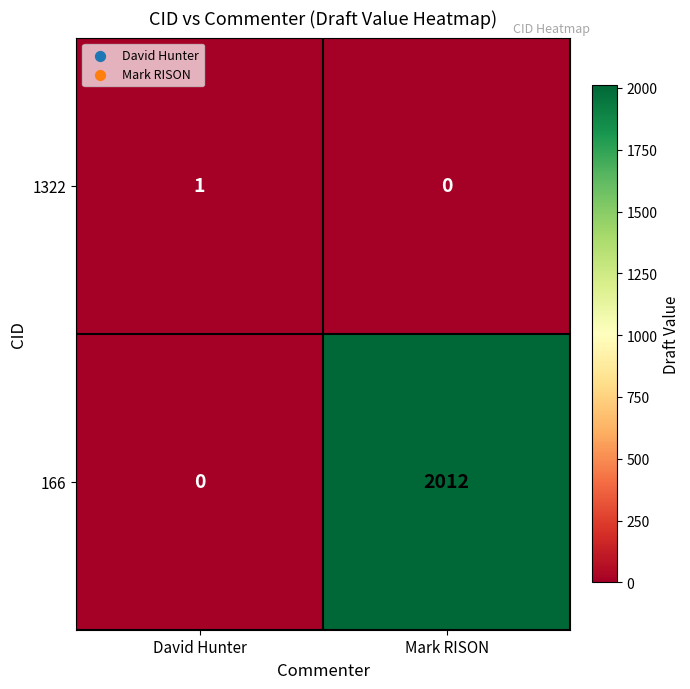

Is it true that 166 equals -1214 at David Hunter?

False